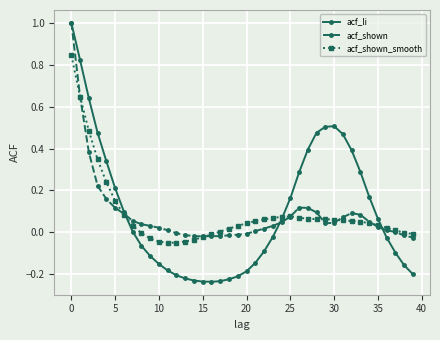

What is the maximum value for acf_shown?

1.0